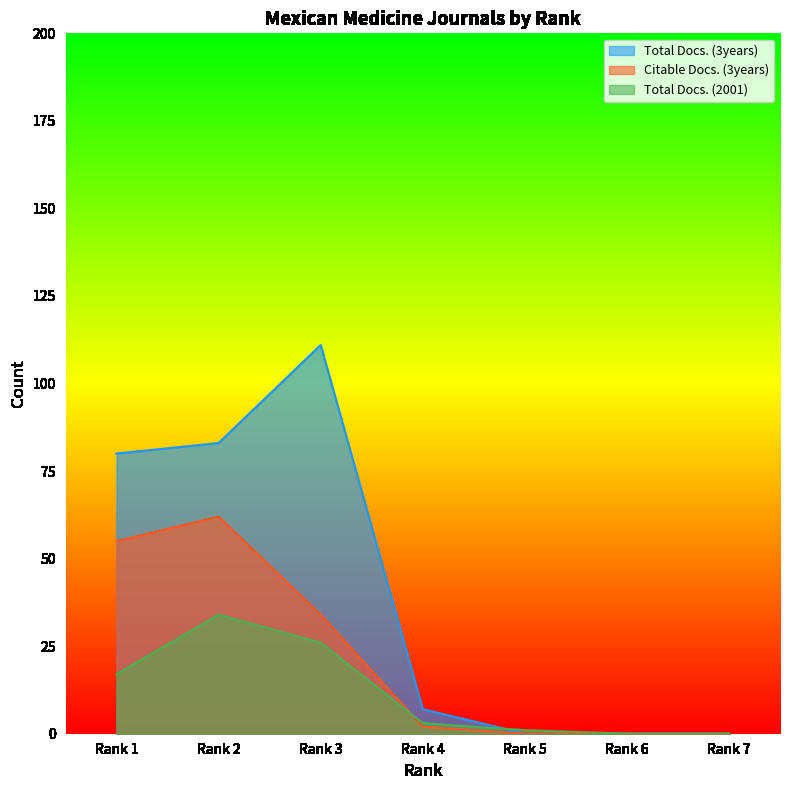

What is the sum of all Citable Docs. (3years) values?

153